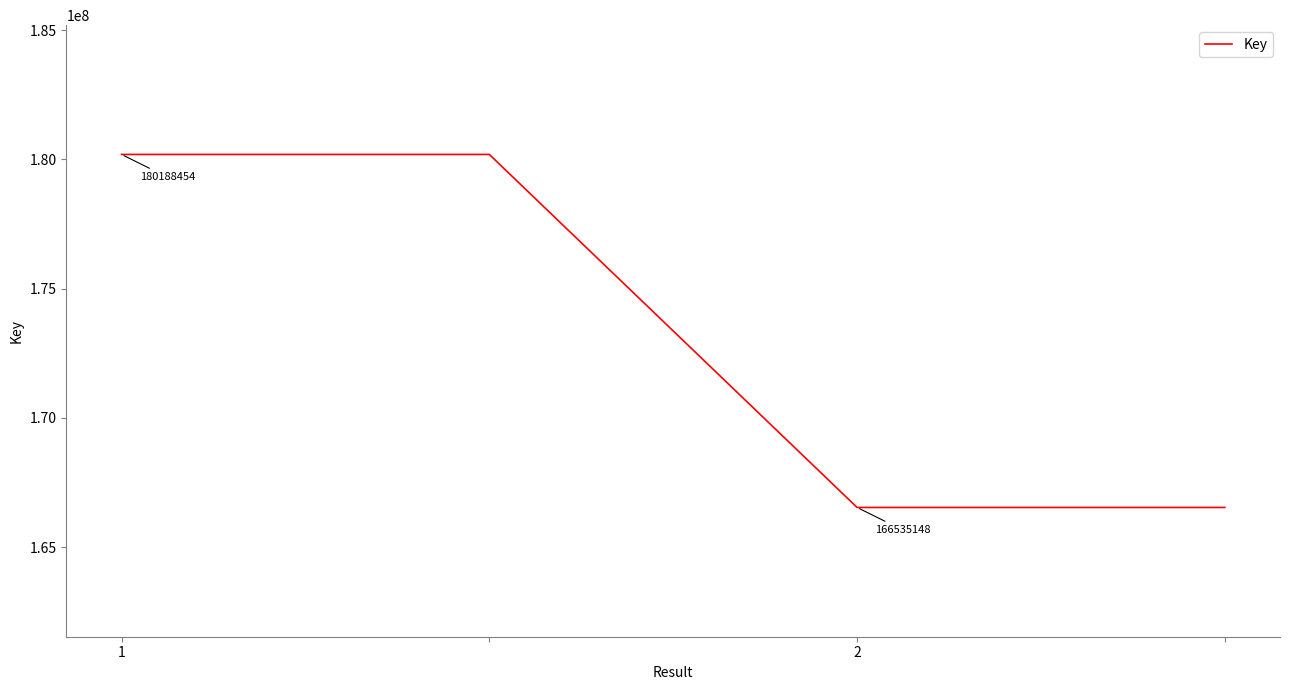

What is the minimum value shown in the chart?

166535148